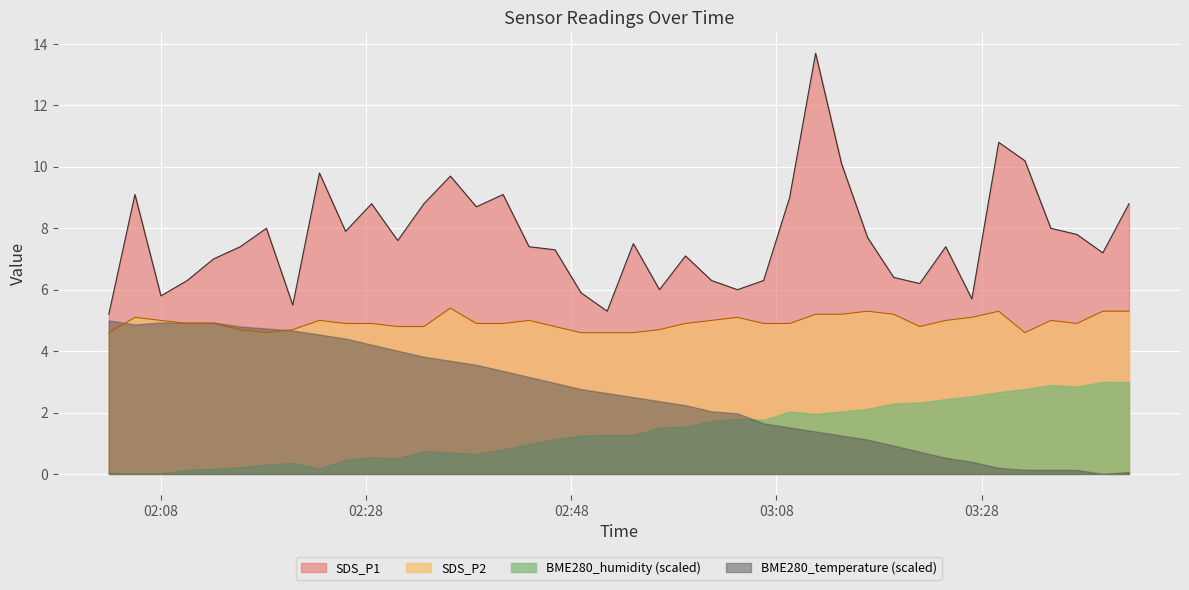

How many values in the SDS_P1 series are below 7?

13